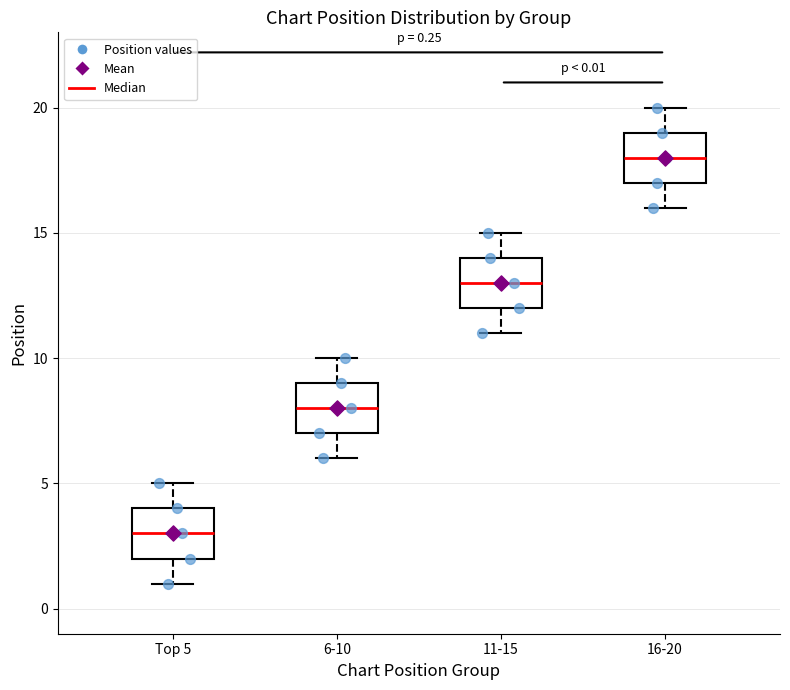

Which box has the highest median line?

16-20